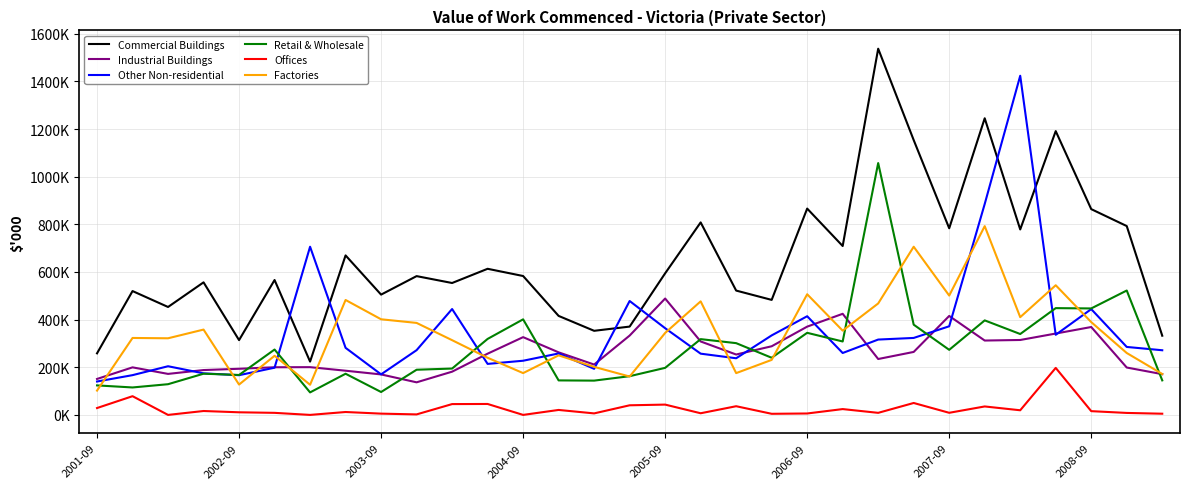

At how many categories does at least one series exceed 334317?

28